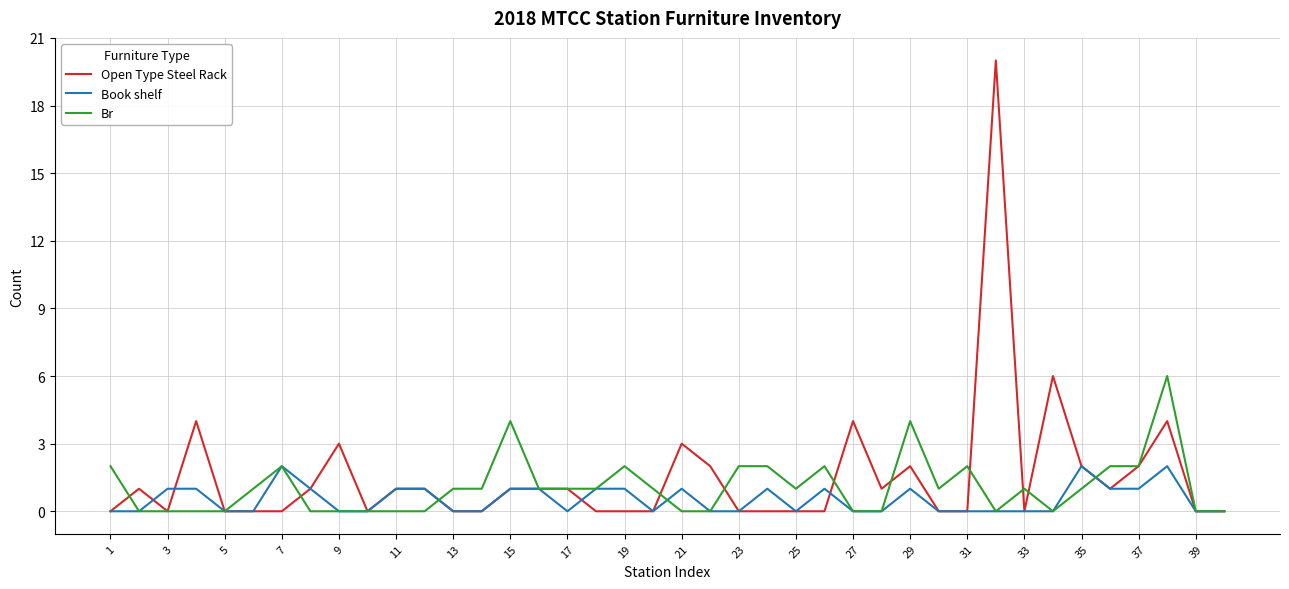

What is the maximum value for Open Type Steel Rack?

20